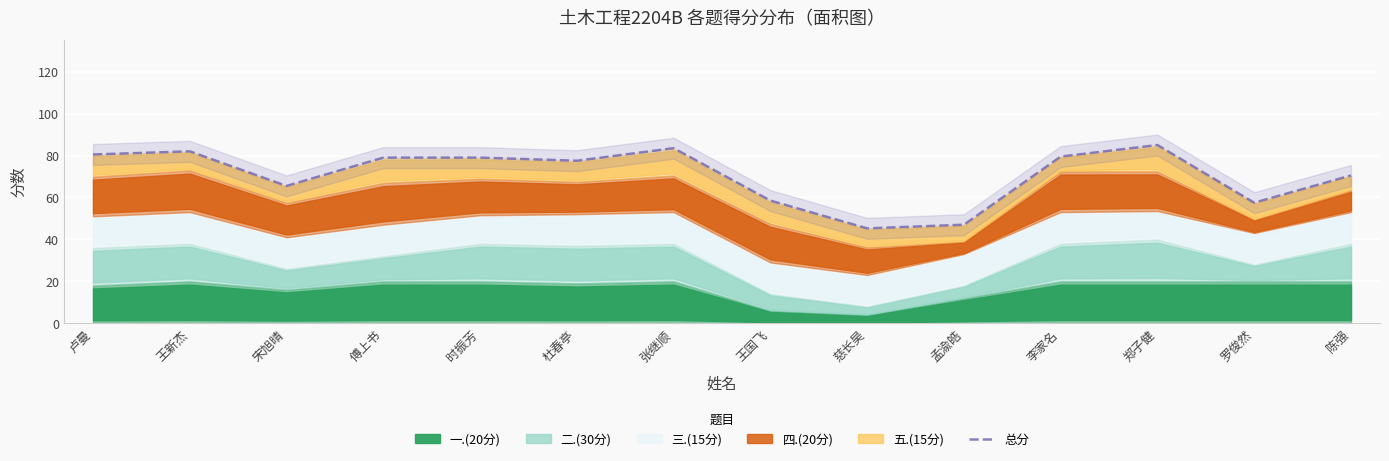

Reading right to left, what are all the values shown in this chart?

70.5	57.5	85.0	79.5	47.0	45.2	58.5	83.5	77.5	79.0	79.0	65.5	82.0	80.5